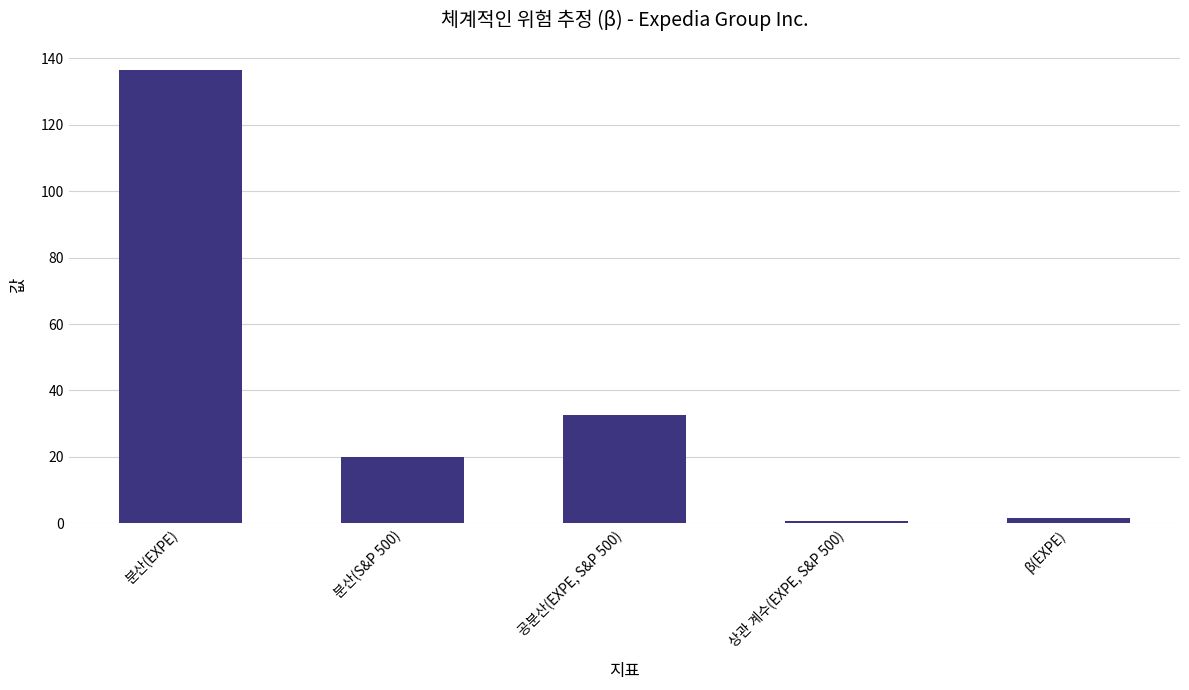

Are the bars grouped side by side (vs. stacked)?

No